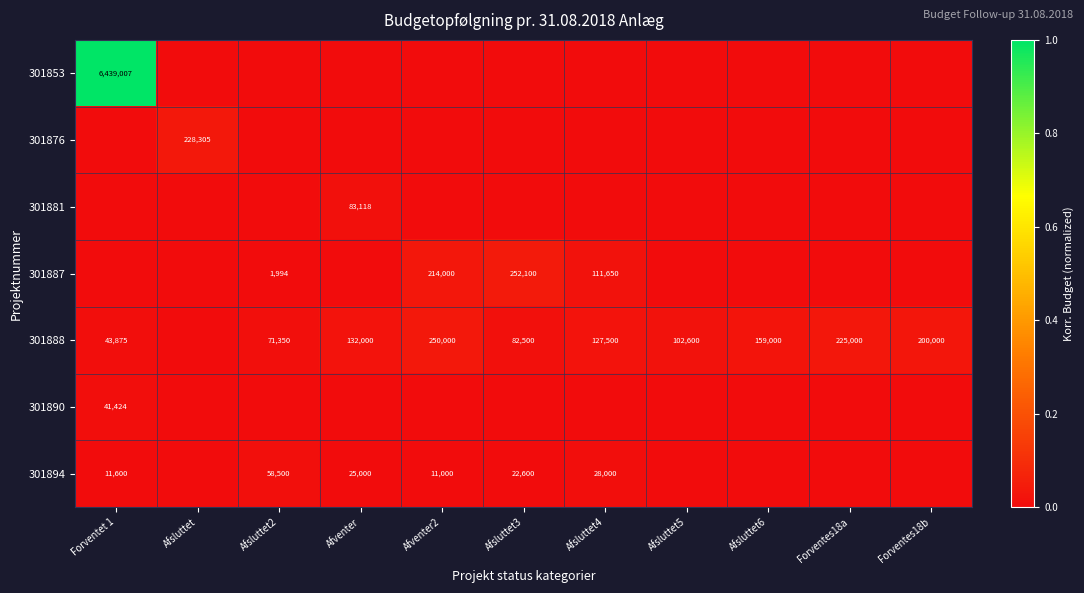

Between Afsluttet5 and Forventet 1, which is larger?

Forventet 1